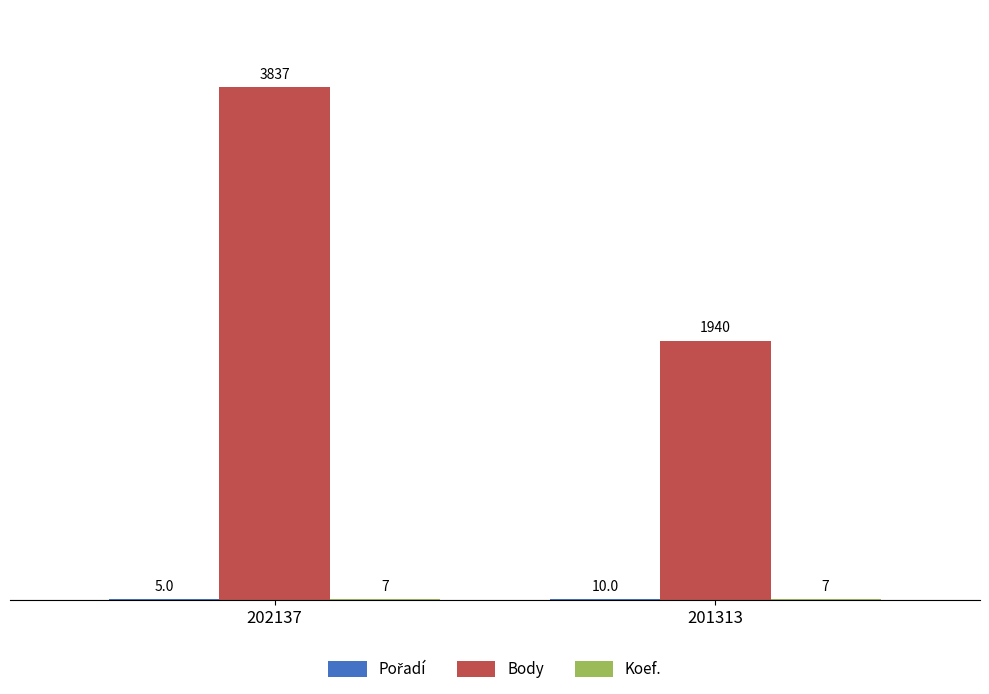

Which category has the highest value across all series?

202137